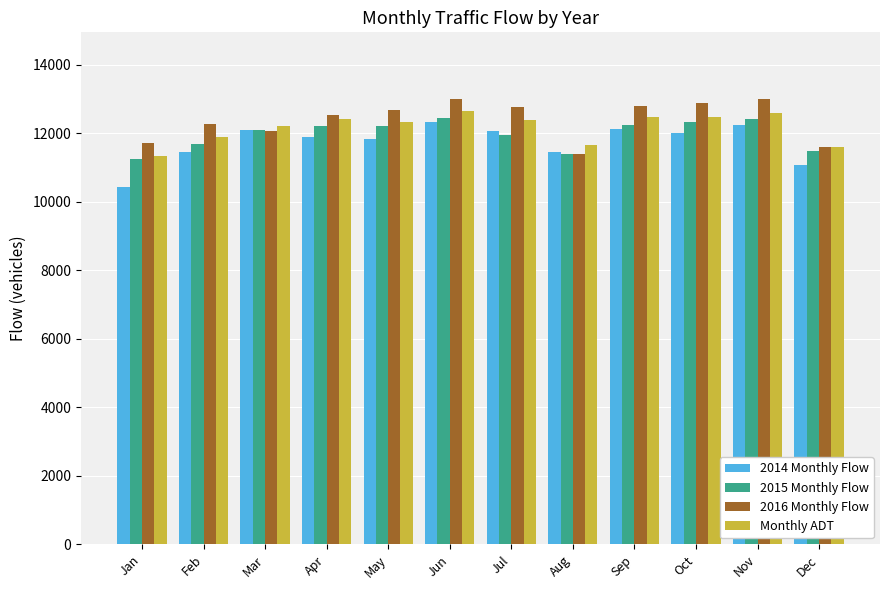

Which label corresponds to the smallest value in the chart?

Jan